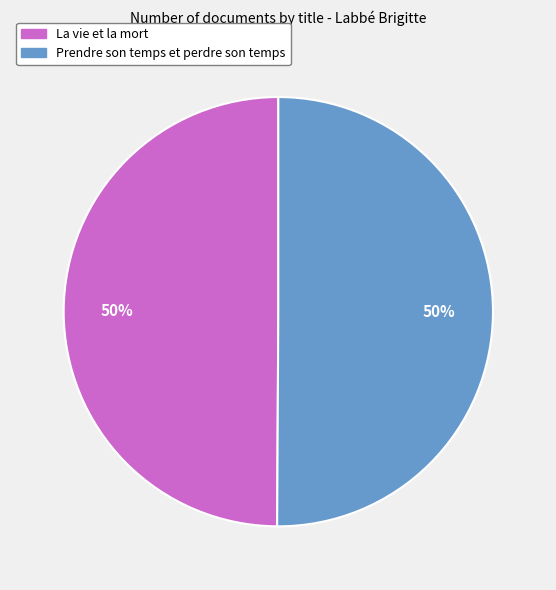

What is the ratio of the value at Prendre son temps et perdre son temps to the value at La vie et la mort?

1.0